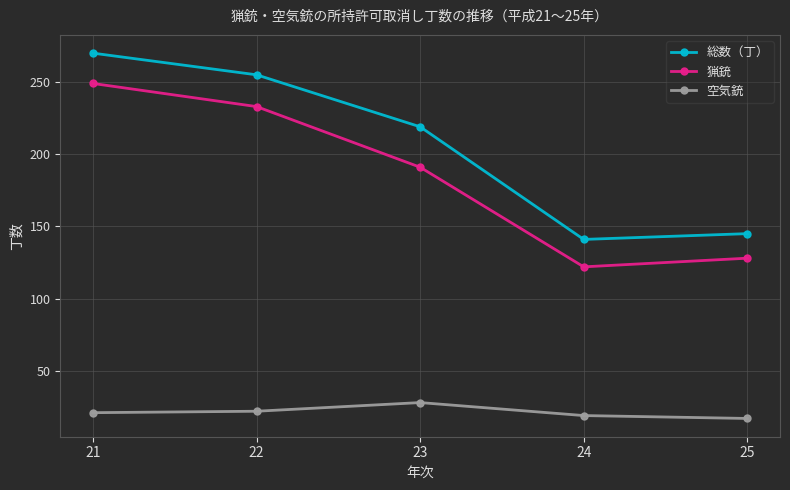

What is the total value across all series at 24?

282